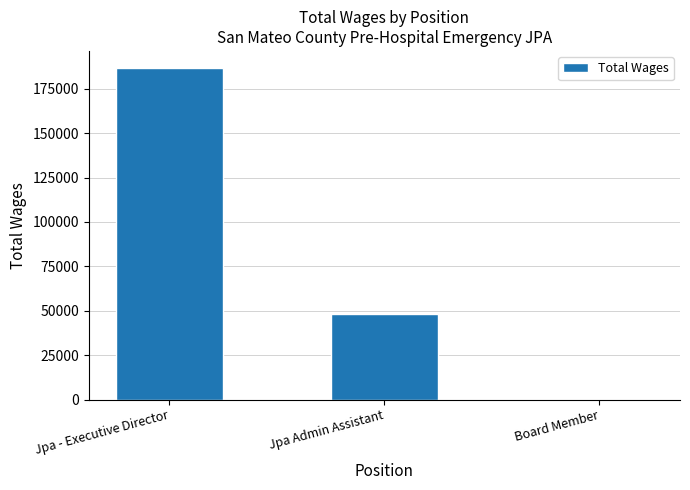

What is the sum of all values?

234895